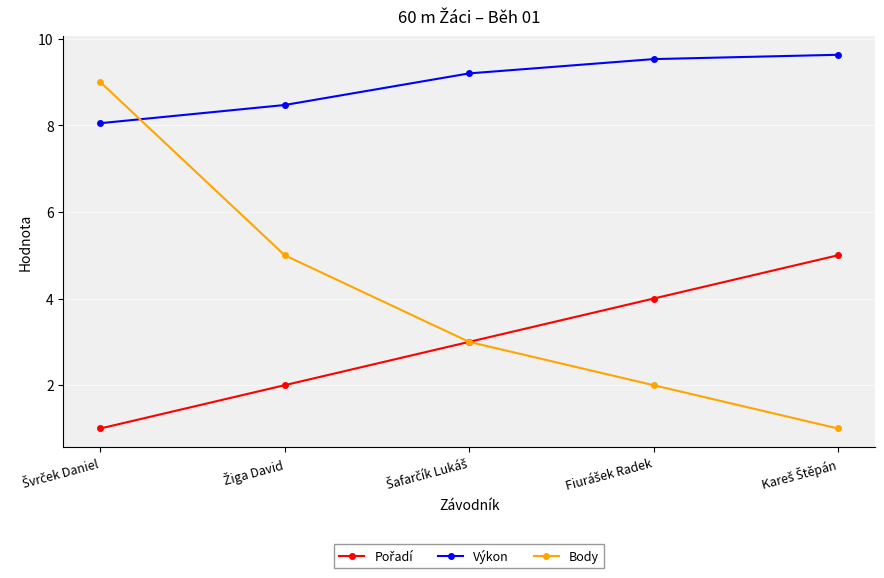

What is the value of the Body point at the 5th from the left?

1.0